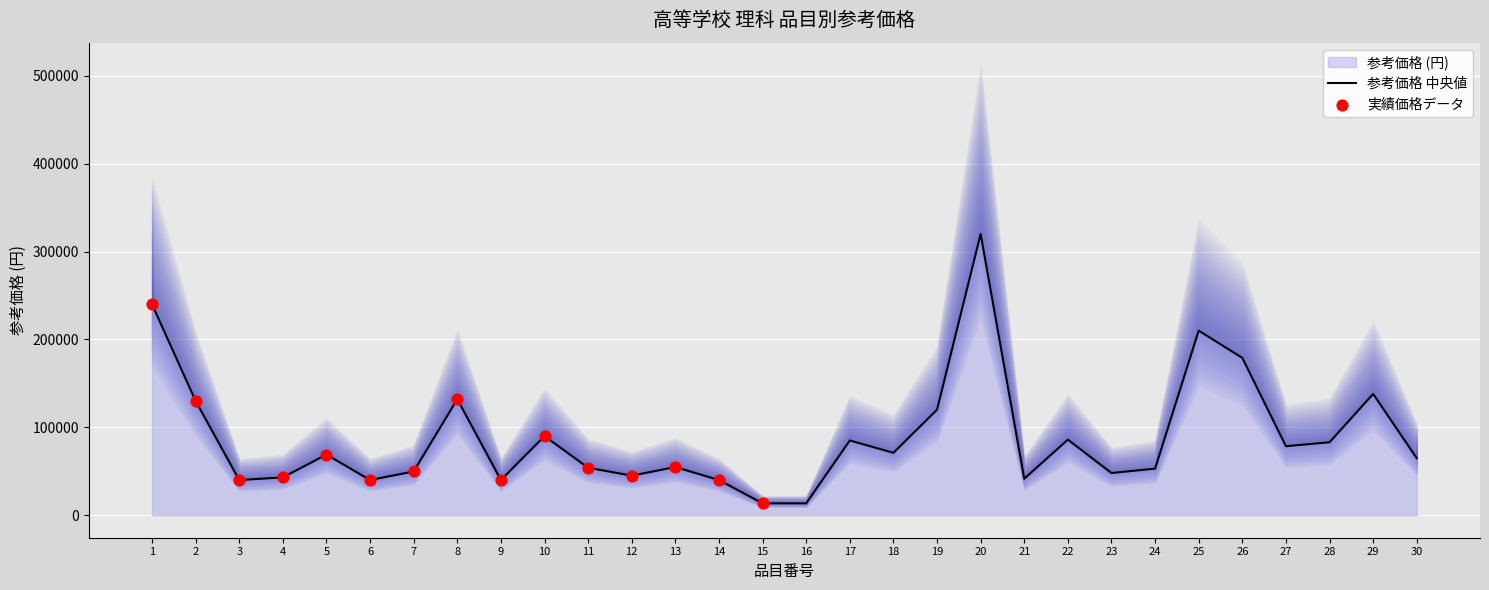

What is the change in value from 17 to 30?

-20200